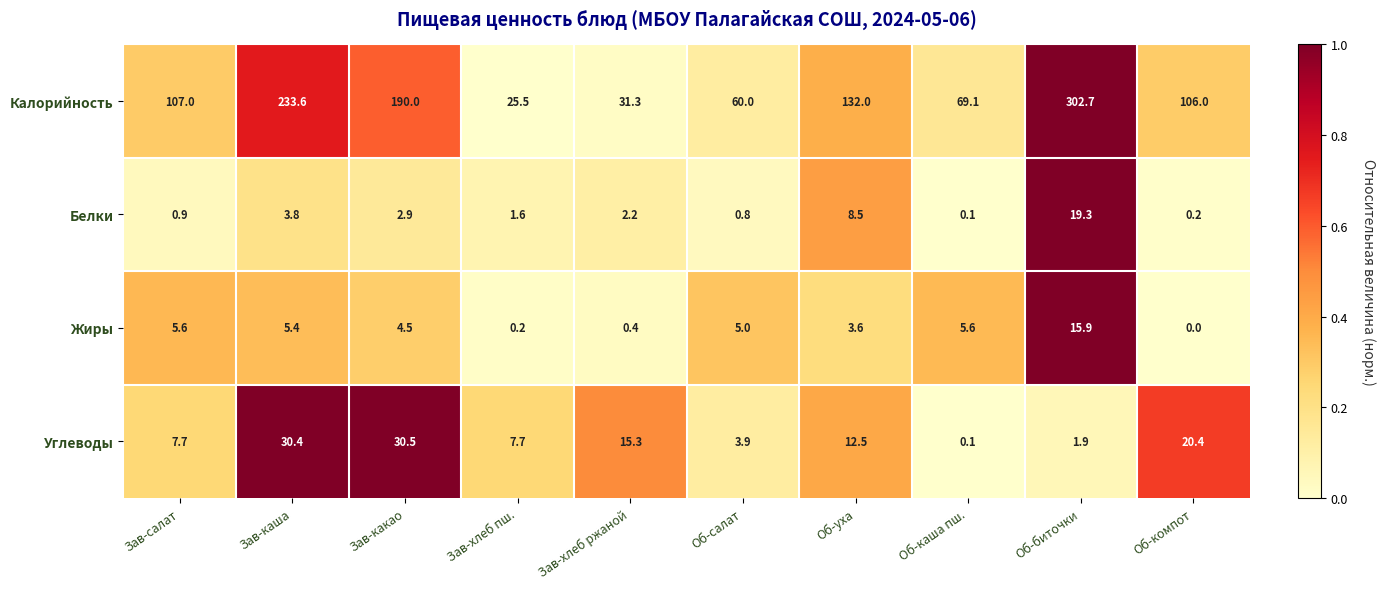

Count the number of data series in this chart.

4